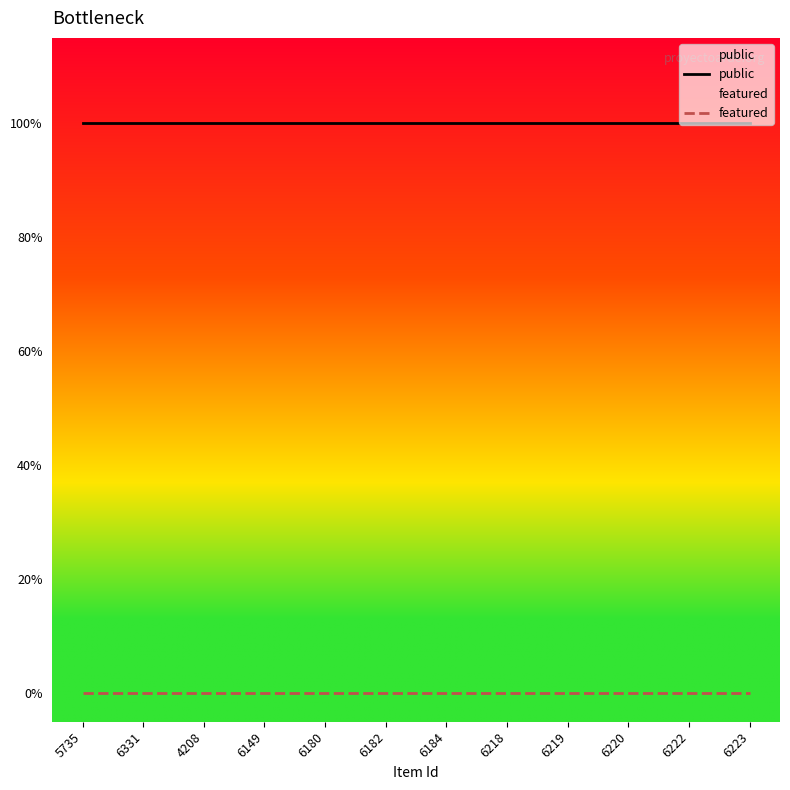

True or false: featured has a value of 0 at 5735.

True